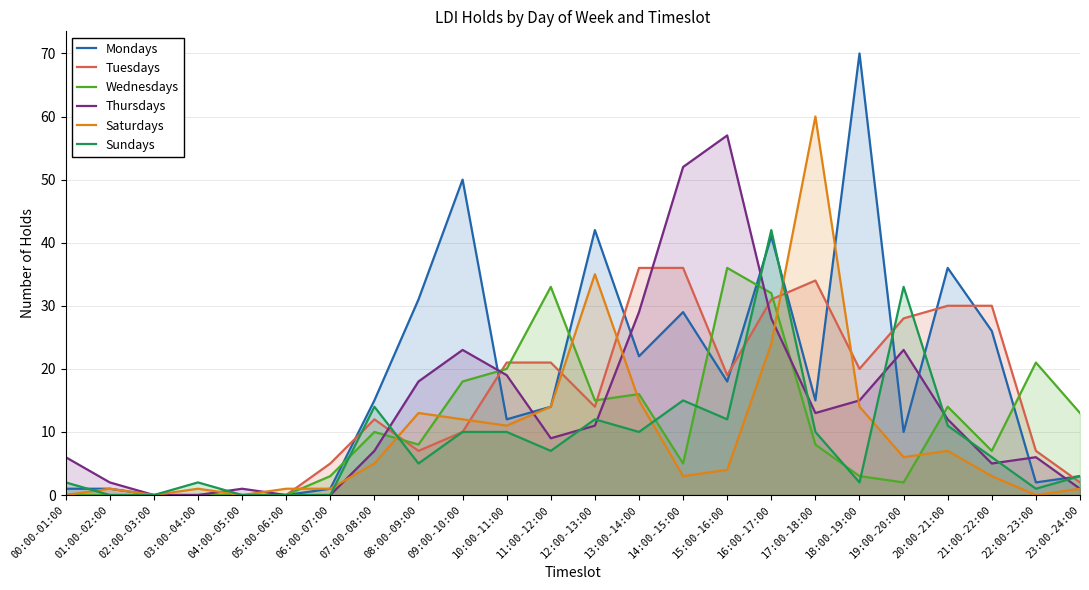

Rank the categories by Thursdays value from lowest to highest.

02:00-03:00, 03:00-04:00, 05:00-06:00, 06:00-07:00, 04:00-05:00, 23:00-24:00, 01:00-02:00, 21:00-22:00, 00:00-01:00, 22:00-23:00, 07:00-08:00, 11:00-12:00, 12:00-13:00, 20:00-21:00, 17:00-18:00, 18:00-19:00, 08:00-09:00, 10:00-11:00, 09:00-10:00, 19:00-20:00, 16:00-17:00, 13:00-14:00, 14:00-15:00, 15:00-16:00